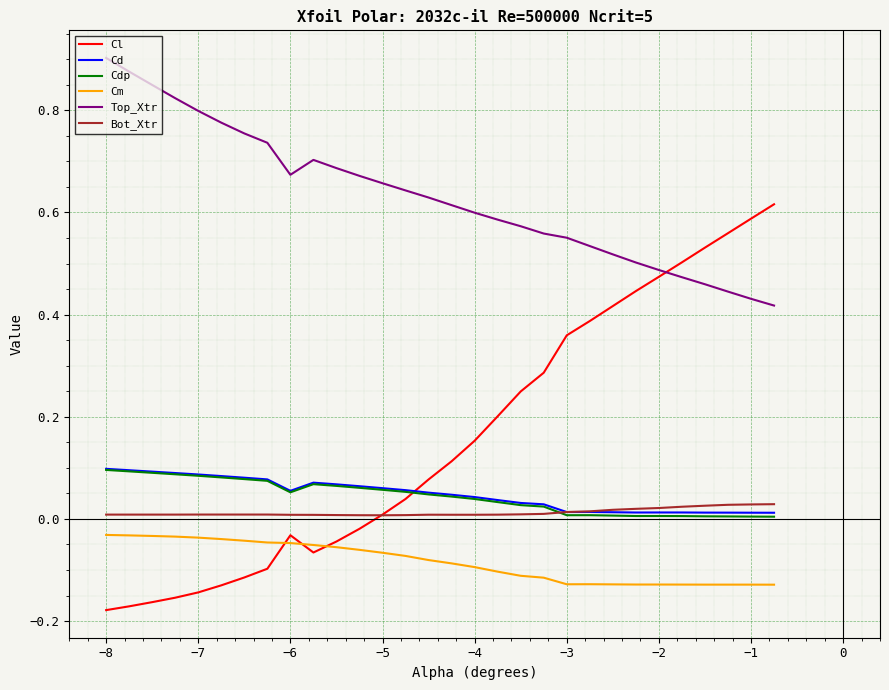

True or false: Top_Xtr and Cm cross at least once.

False